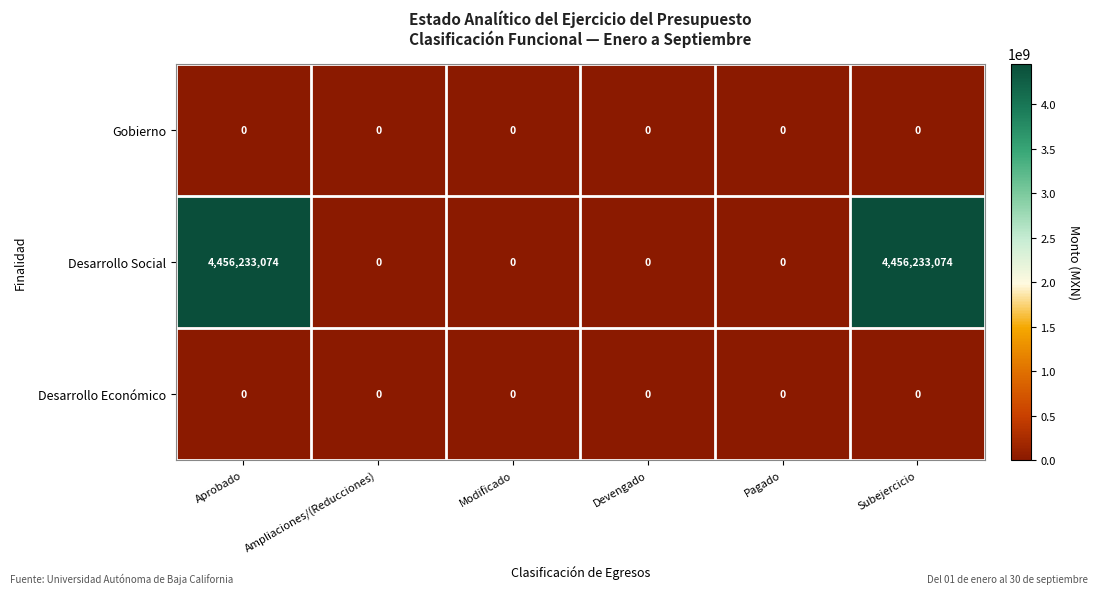

Which series has the largest total across all categories?

Desarrollo Social